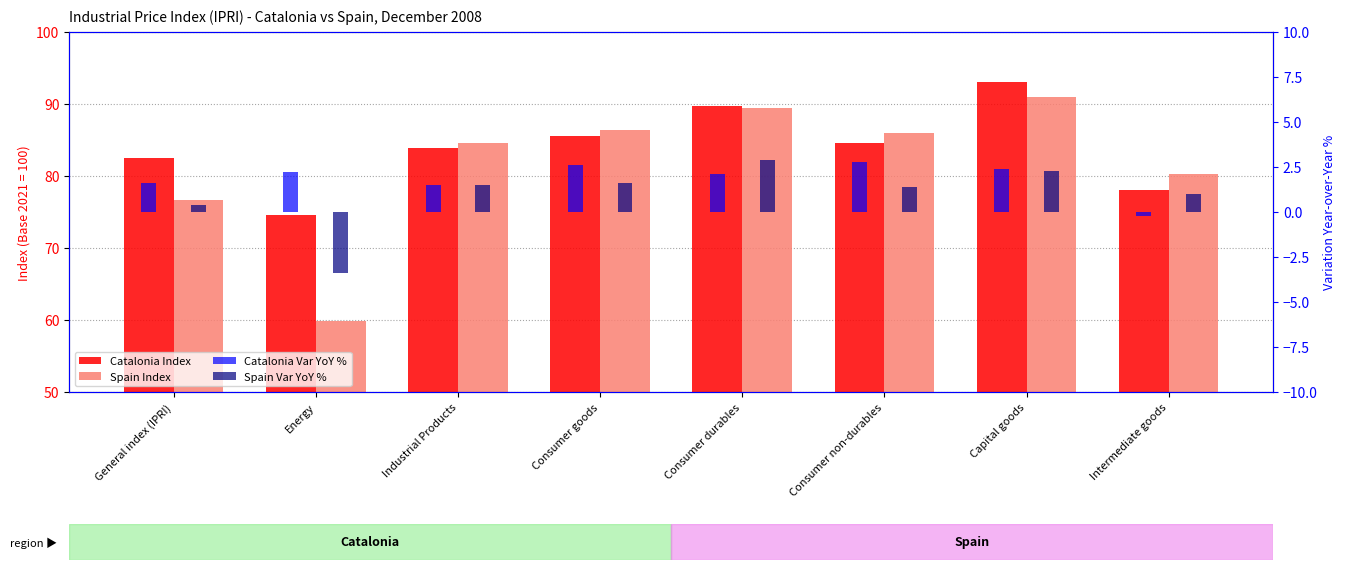

What is the minimum value shown in the chart?

-3.4